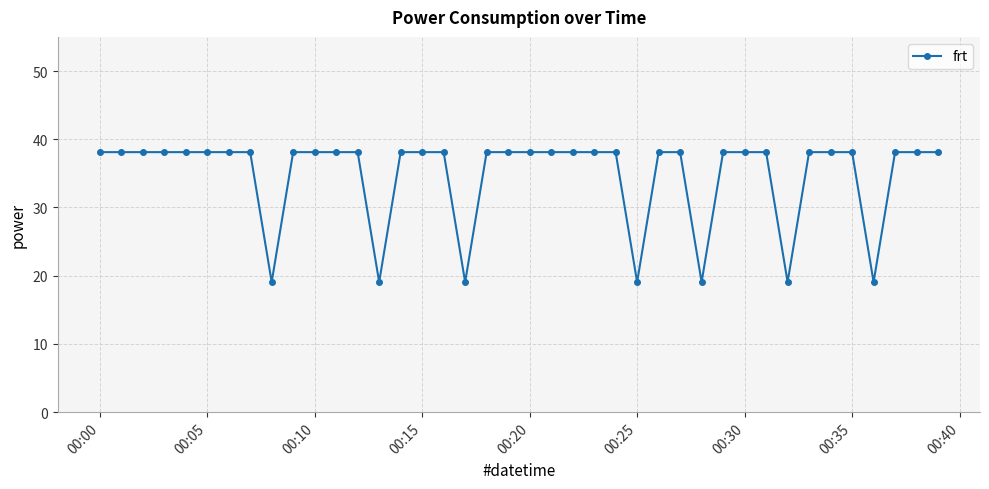

What is the maximum value shown in the chart?

38.1